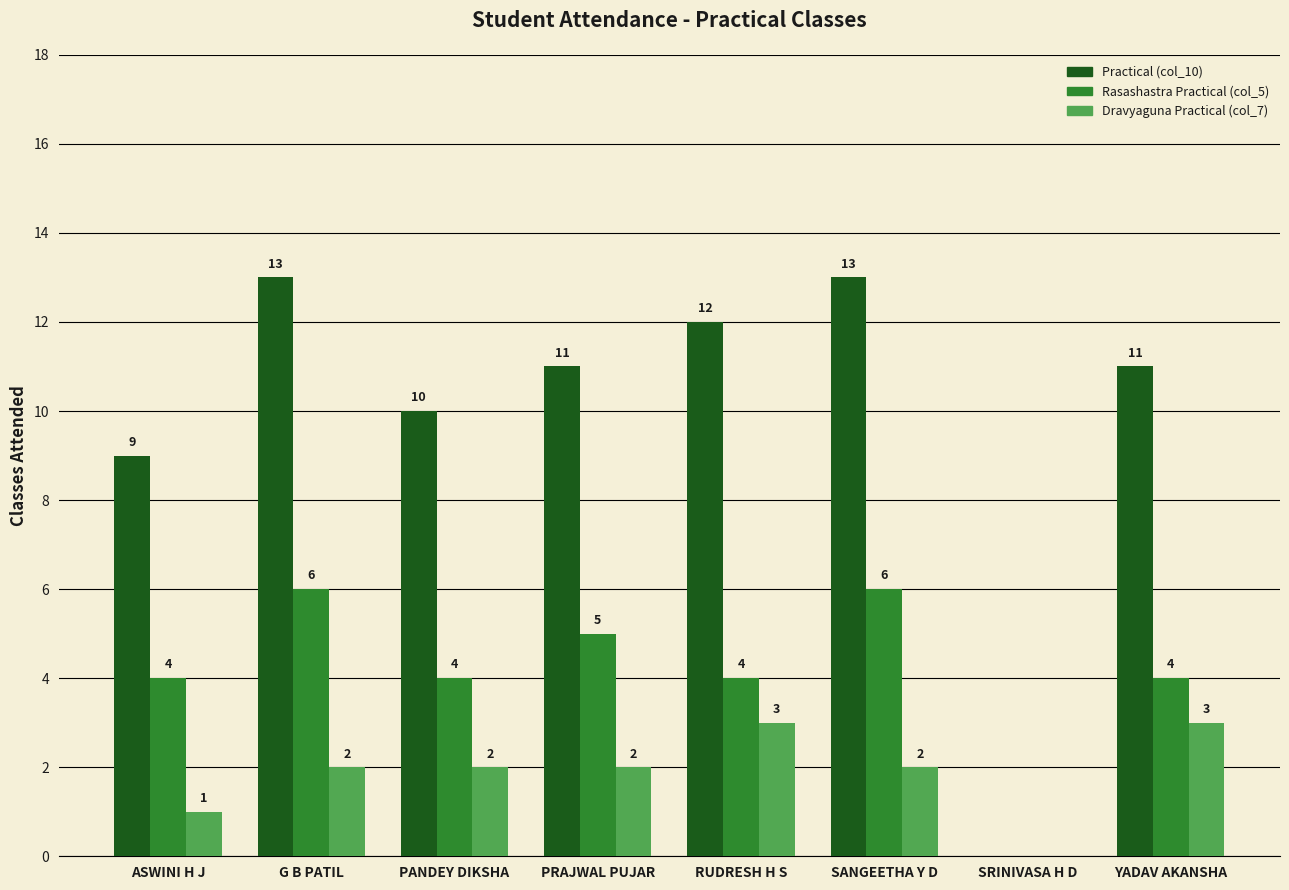

What is the maximum value shown in the chart?

13